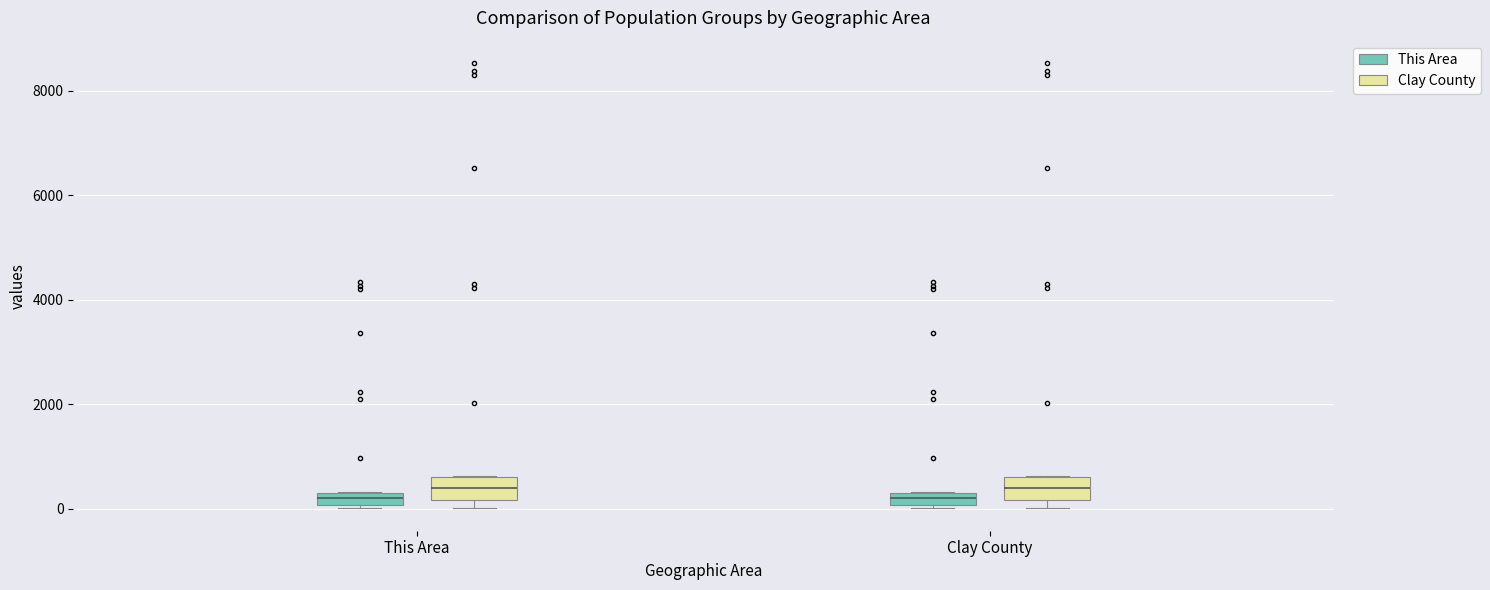

Where is the lower edge of the box for Clay County (This Area) on the y-axis? The values are not printed on the chart, so give them approximately, as read against the axis.

0